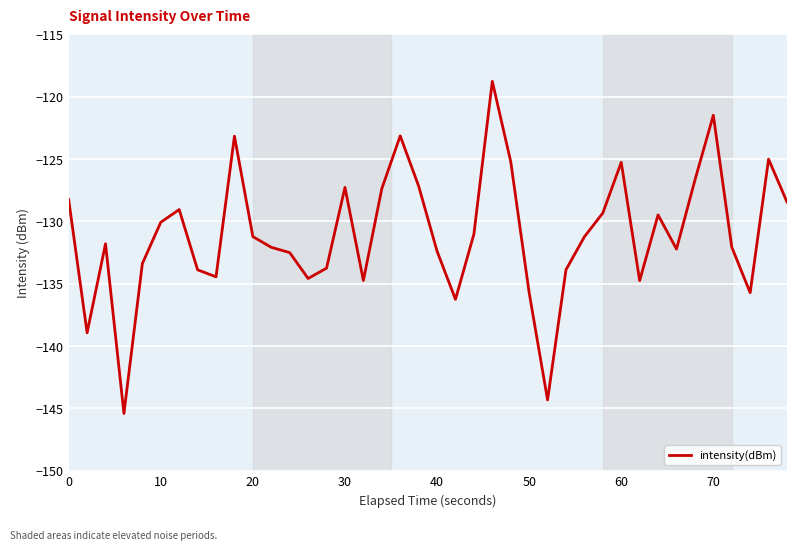

What is the average value?

-131.0